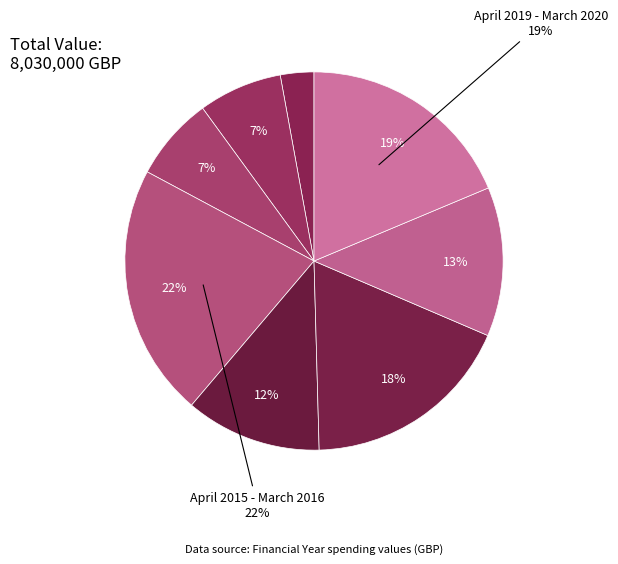

The April 2013 - March 2014 slice represents 7% of the pie. True or false?

True